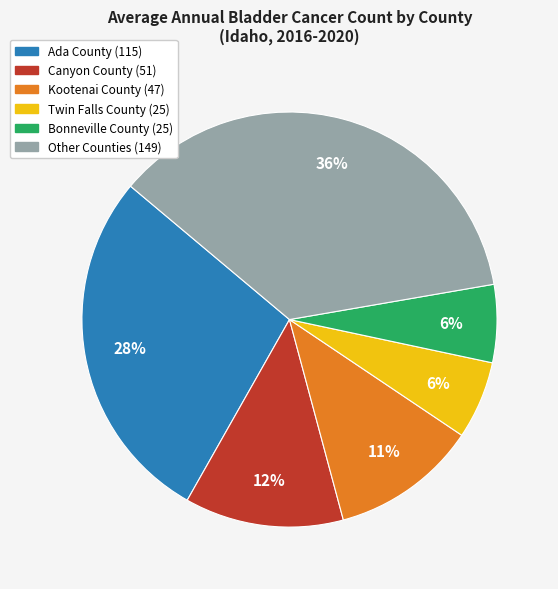

How many slices are in this pie chart?

6